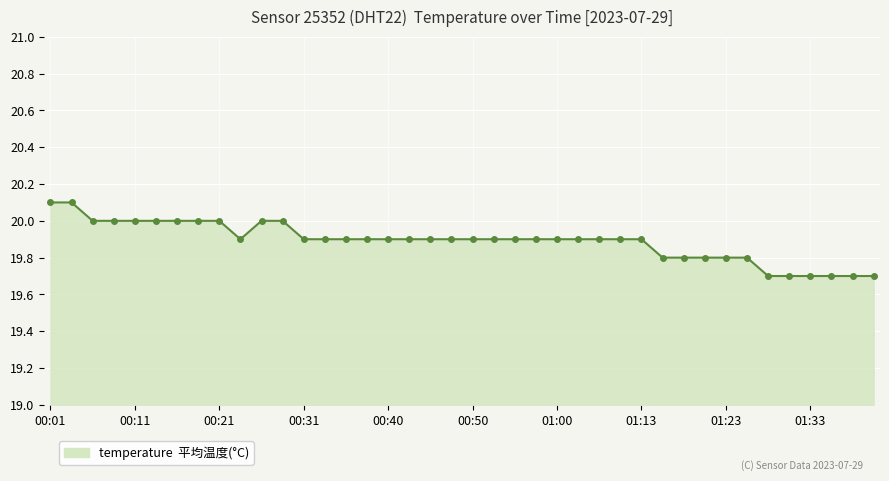

What is the value of the 7th point from the left?

20.0